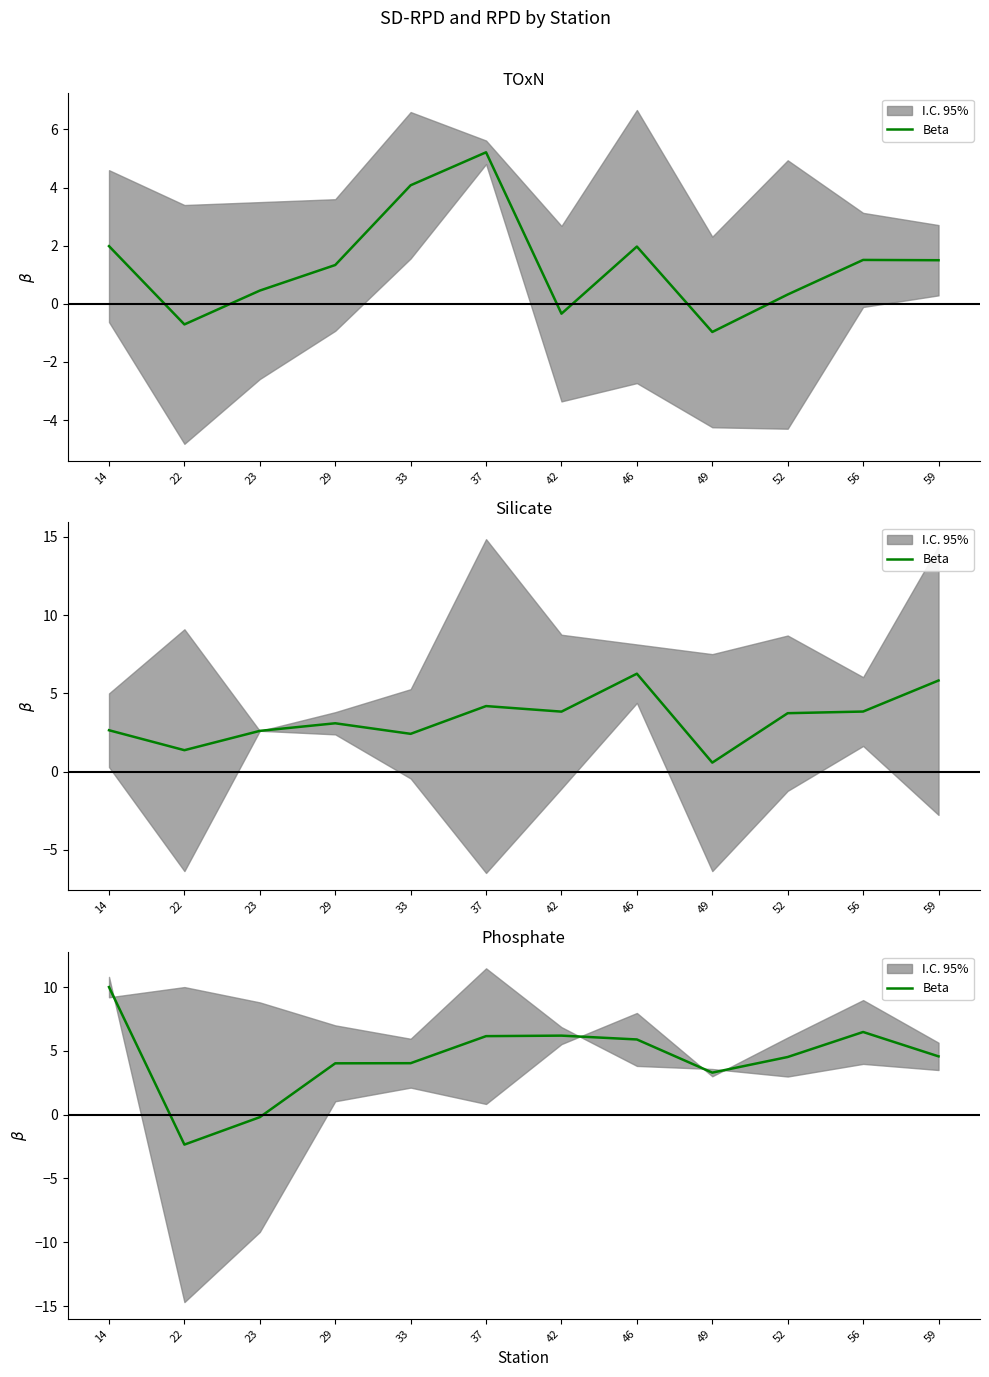

How many values are above zero?

10